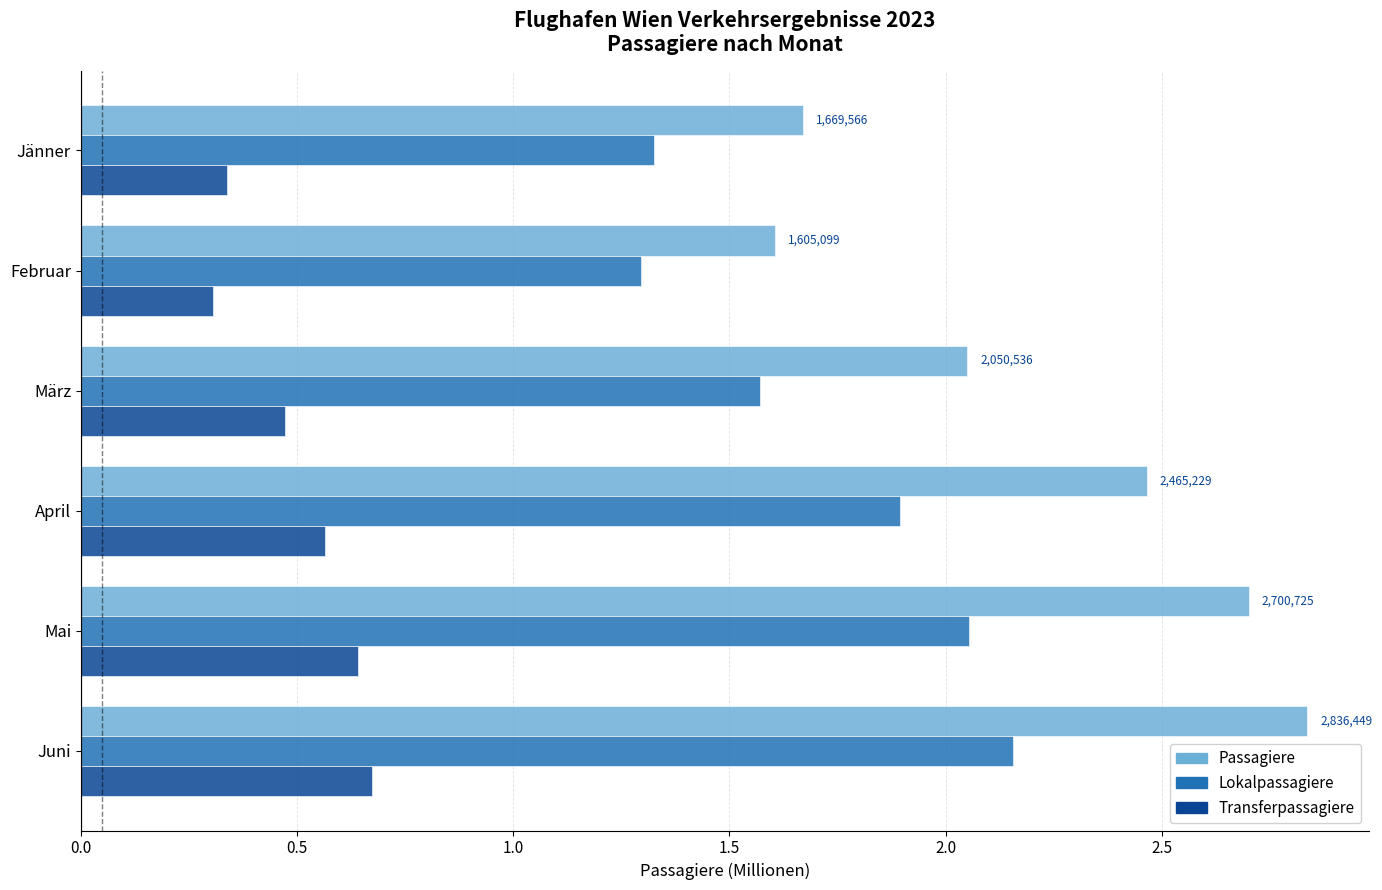

The Passagiere series shows 2.4 at Jänner. True or false?

False